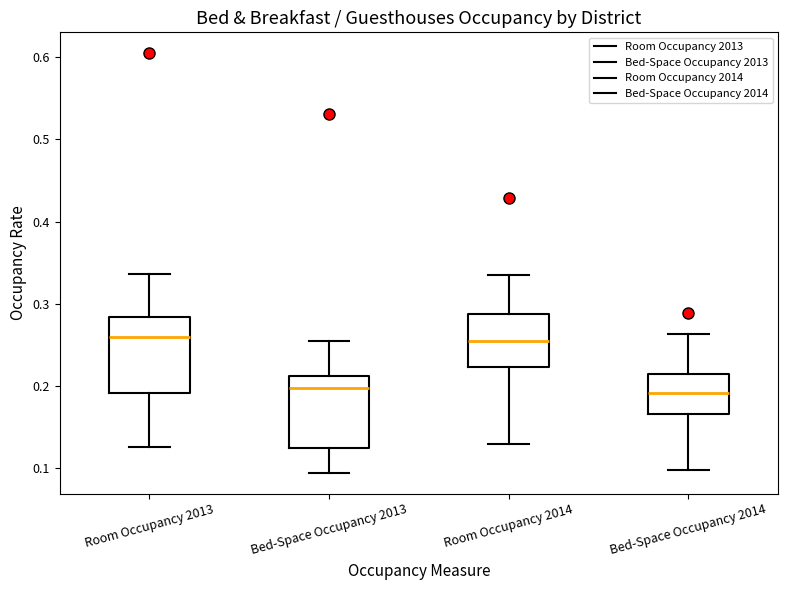

Reading left to right, read every box against the y-axis: the position of its median line, the range the box covers, and the ends of its whiskers. The values are not printed on the chart, so give them approximately, as read against the axis.

Room Occupancy 2013: median 0.26, box 0.19 to 0.28, whiskers 0.13 to 0.34
Bed-Space Occupancy 2013: median 0.20, box 0.12 to 0.21, whiskers 0.09 to 0.25
Room Occupancy 2014: median 0.25, box 0.22 to 0.29, whiskers 0.13 to 0.33
Bed-Space Occupancy 2014: median 0.19, box 0.17 to 0.21, whiskers 0.10 to 0.26